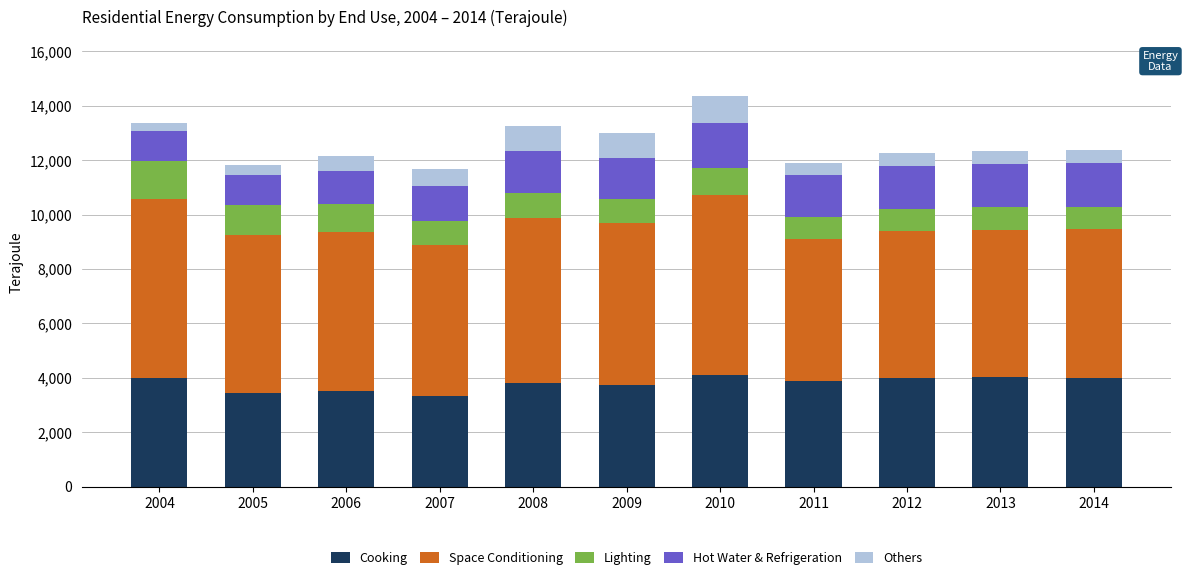

What is the total value across all series at 2009?

12990